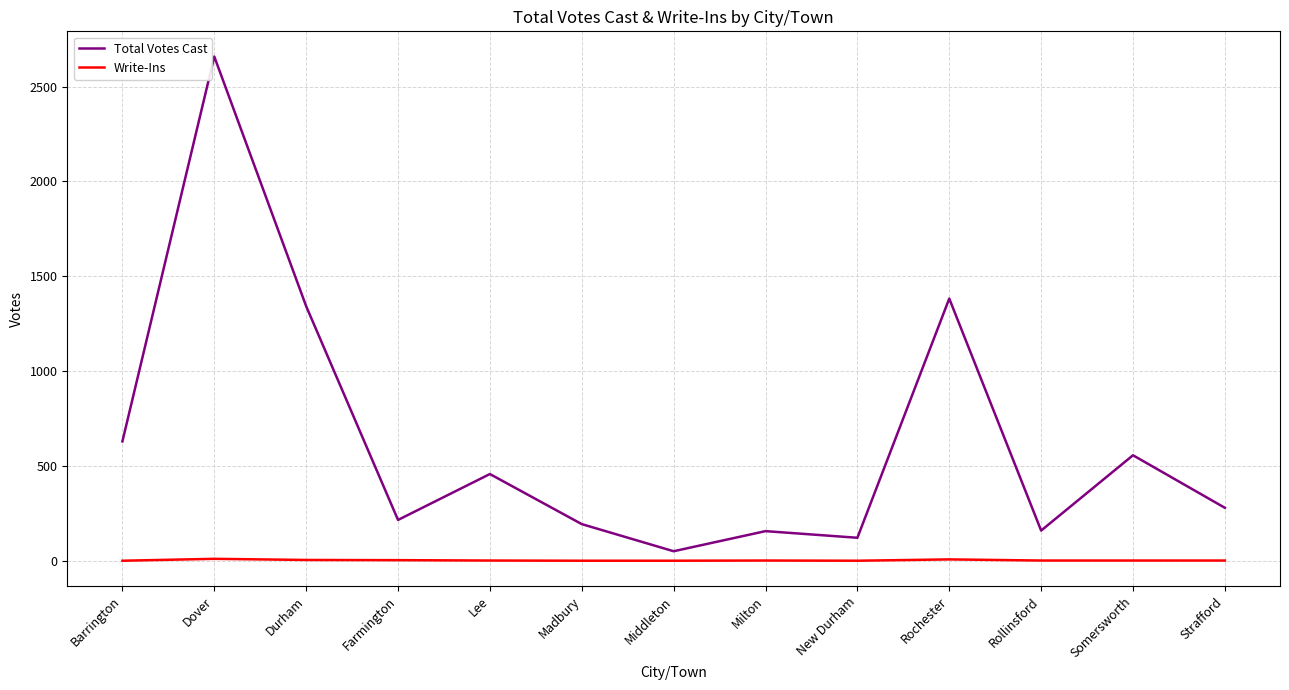

Rank the series by their average value, from highest to lowest.

Total Votes Cast, Write-Ins